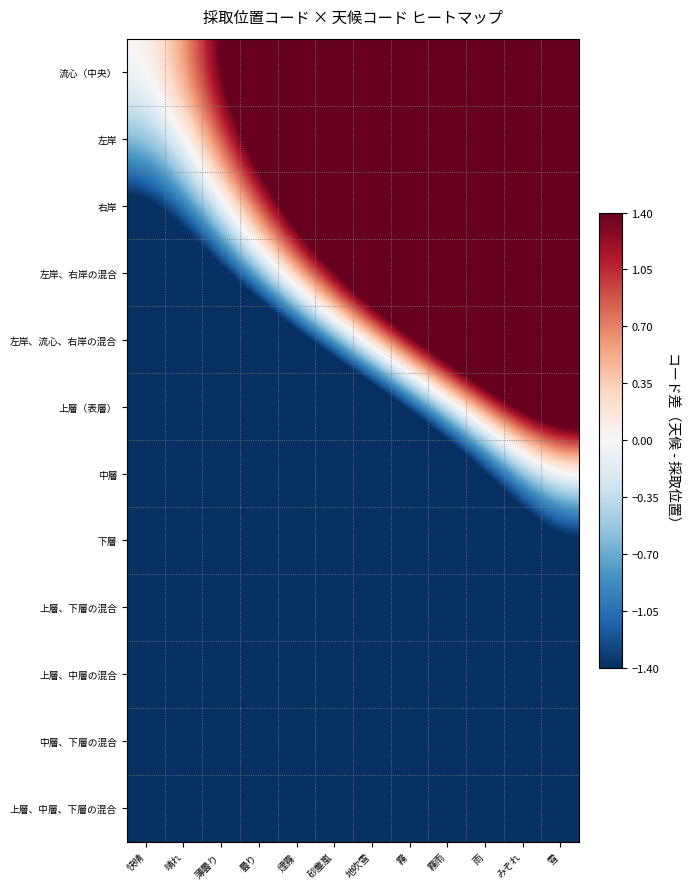

How many categories are shown in the chart?

12